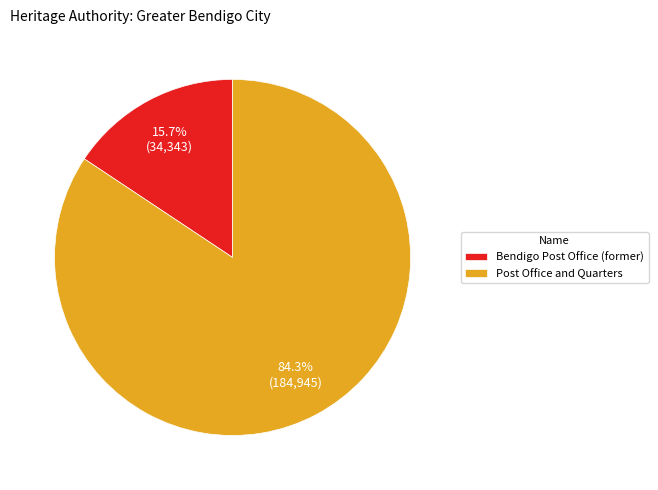

What percentage is the Bendigo Post Office (former) slice, to the nearest percent?

16%